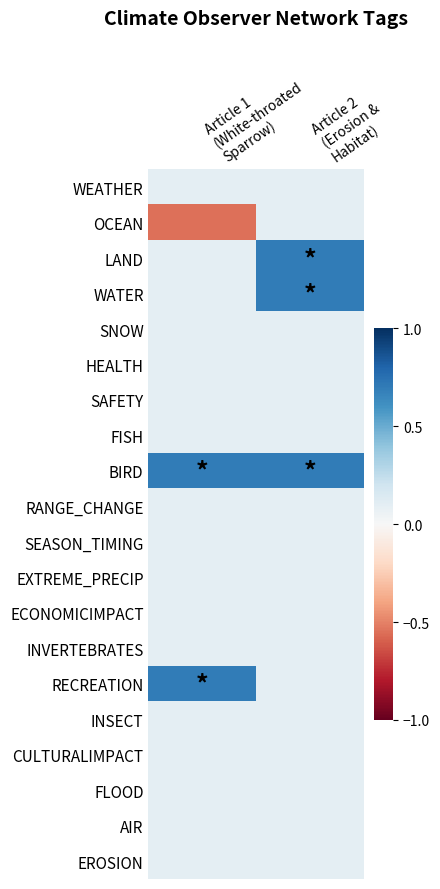

Rank the series at Article 1 (White-throated Sparrow) from lowest to highest value.

OCEAN, WEATHER, LAND, WATER, SNOW, HEALTH, SAFETY, FISH, RANGE_CHANGE, SEASON_TIMING, EXTREME_PRECIP, ECONOMICIMPACT, INVERTEBRATES, INSECT, CULTURALIMPACT, FLOOD, AIR, EROSION, BIRD, RECREATION